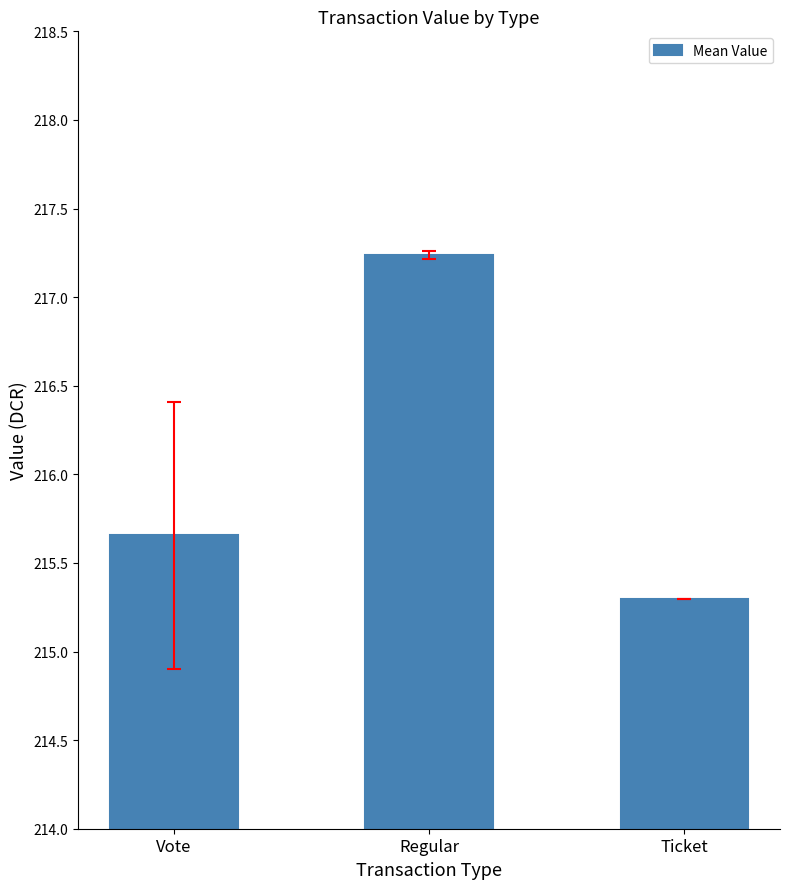

List the labels in order of value, smallest first.

Ticket, Vote, Regular